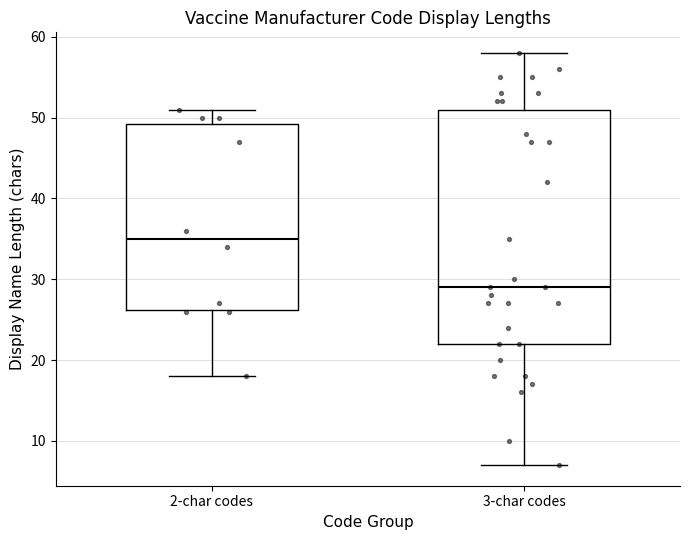

Reading left to right, transcribe this box plot: for each box, give where its median line is, the range the box spans, and where its two whiskers end, as read against the y-axis. The values are not printed on the chart, so give them approximately, as read against the axis.

2-char codes: median 35, box 26 to 49, whiskers 18 to 51
3-char codes: median 29, box 22 to 51, whiskers 7 to 58